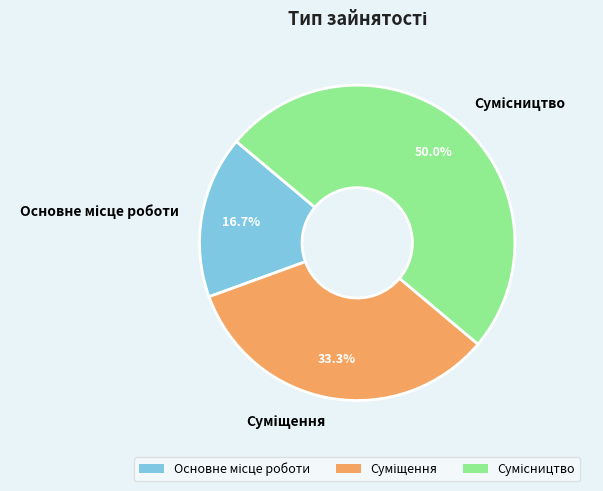

Is it true that Суміщення is 33% of the pie?

True